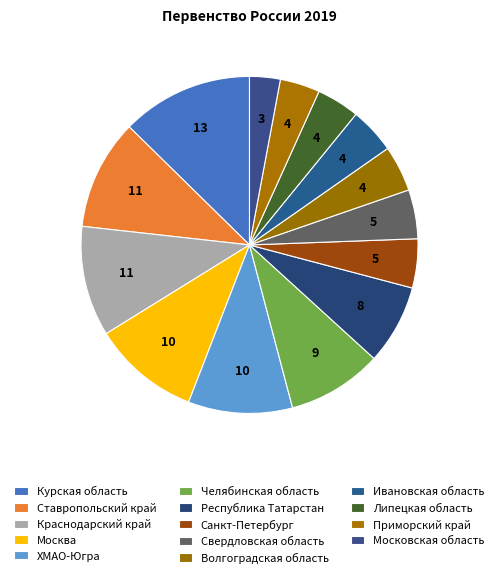

To the nearest percent, what is the average slice percentage?

7%